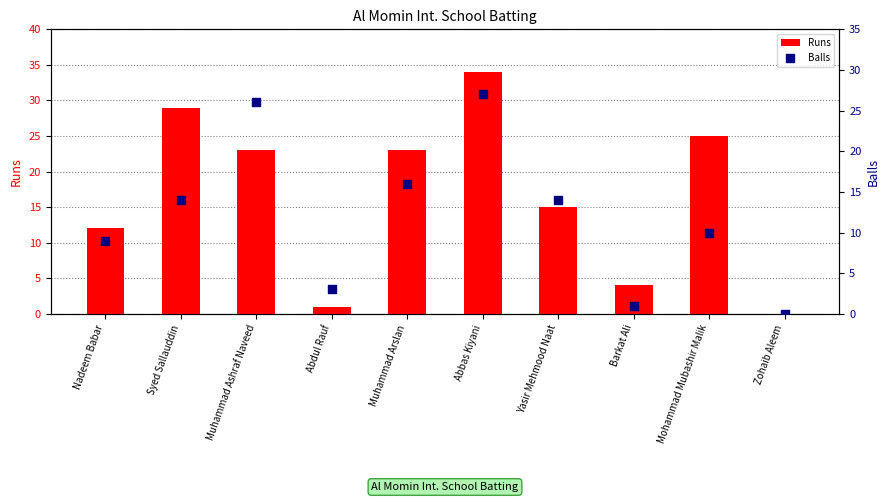

At which category is the sum across all series the highest?

Abbas Kiyani